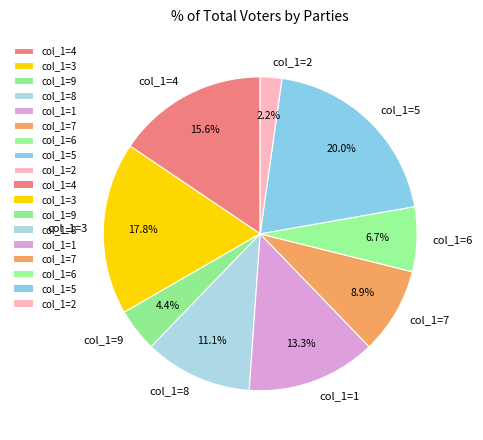

Which slice is the smallest?

col_1=2